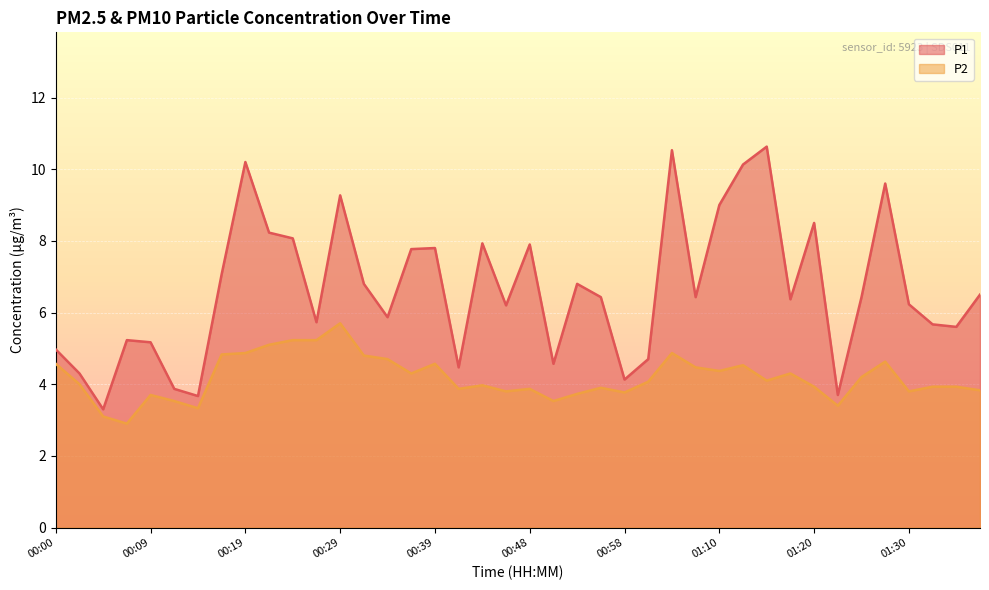

Where is the first local maximum for P2?

00:09